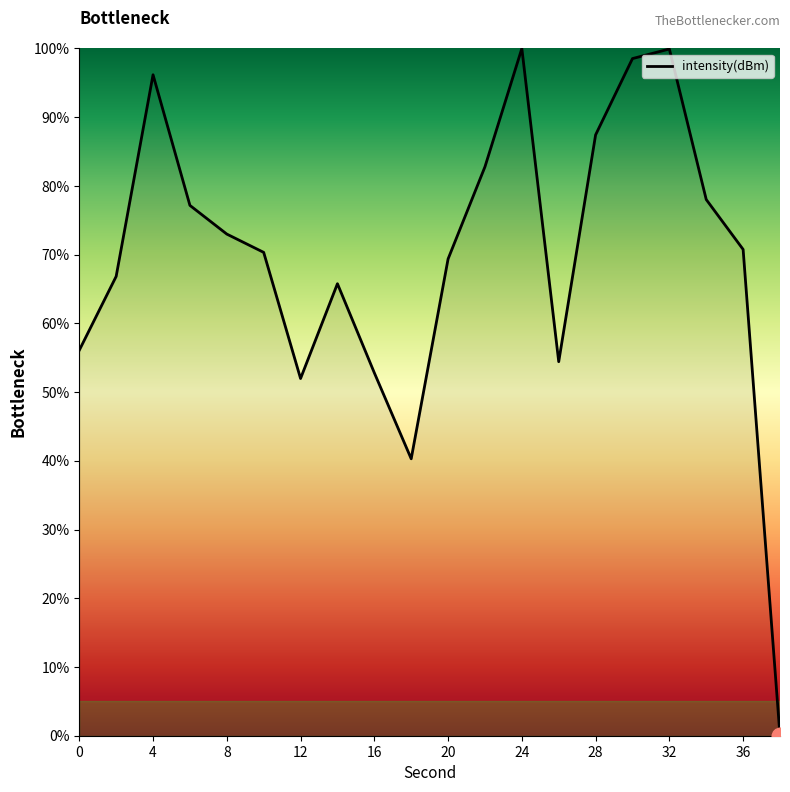

What is the maximum value shown in the chart?

100.0